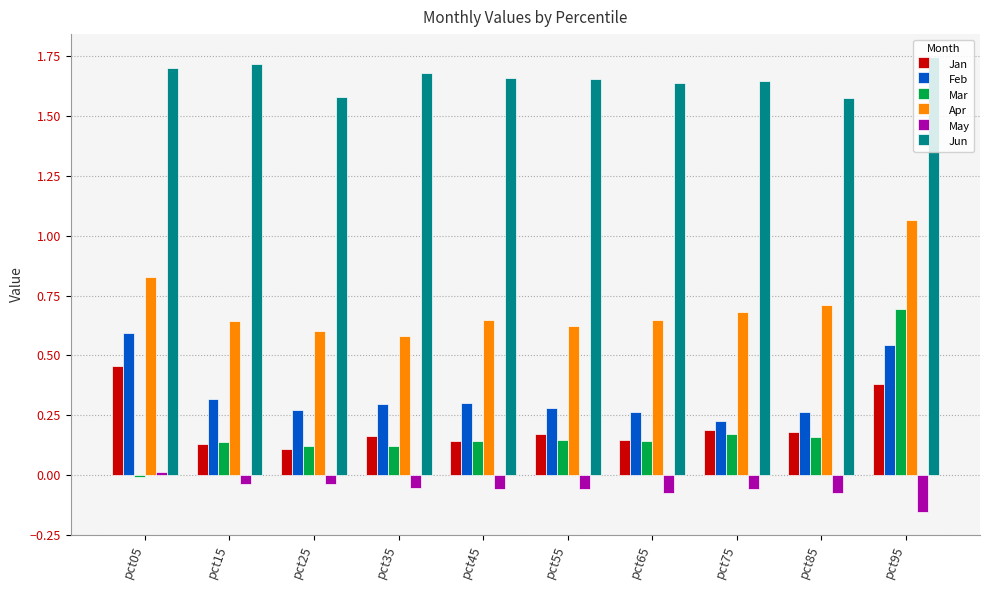

What is the difference between the maximum and minimum values in the Mar series?

0.7